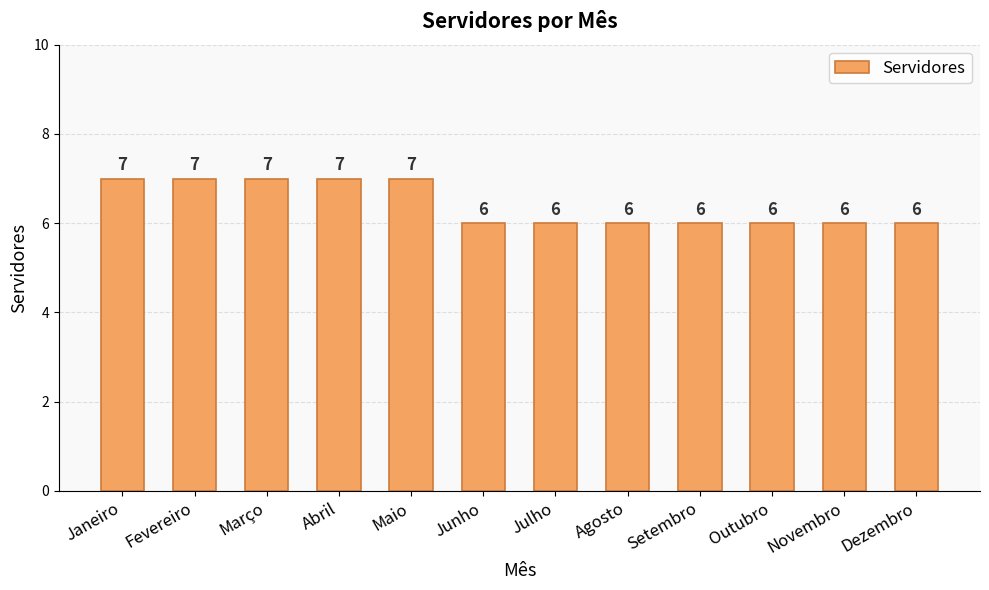

What is the difference between the maximum and minimum values?

1